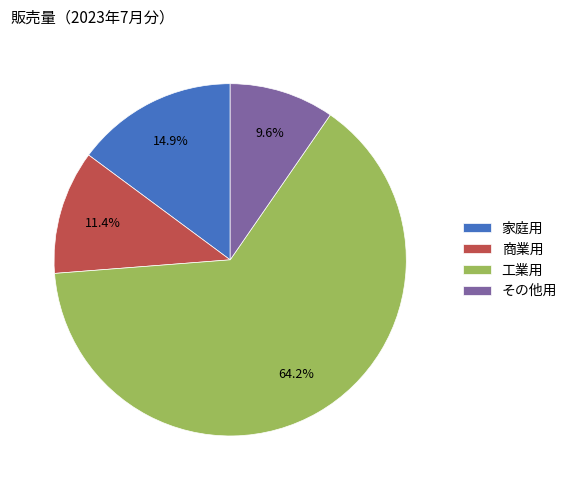

How many segments does this pie chart have?

4